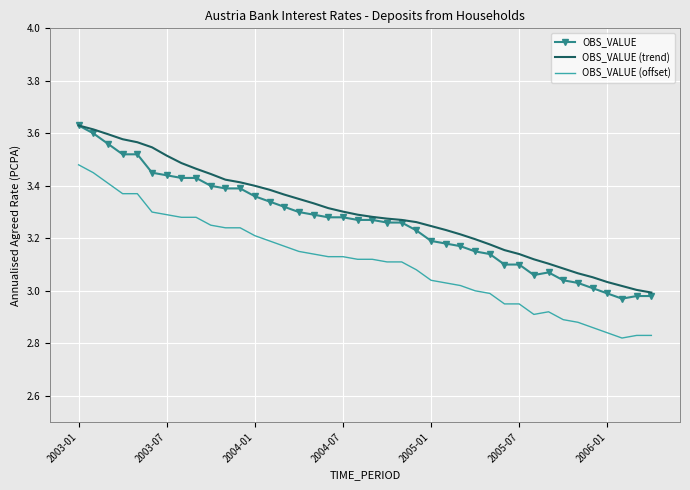

Rank the series by their average value, from highest to lowest.

OBS_VALUE (trend), OBS_VALUE, OBS_VALUE (offset)